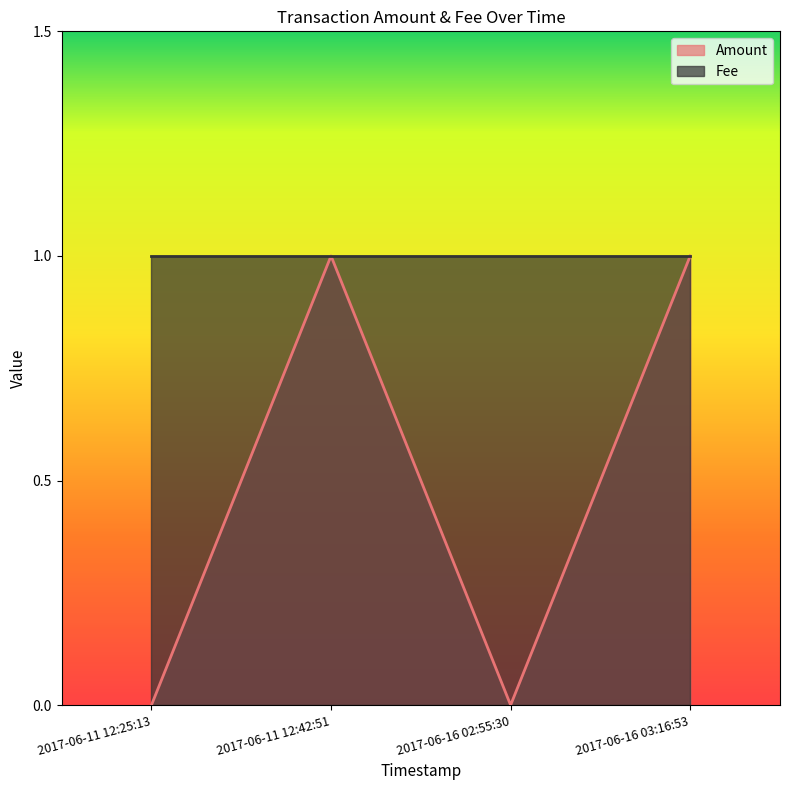

True or false: Amount has more than 0 interior local peaks.

True